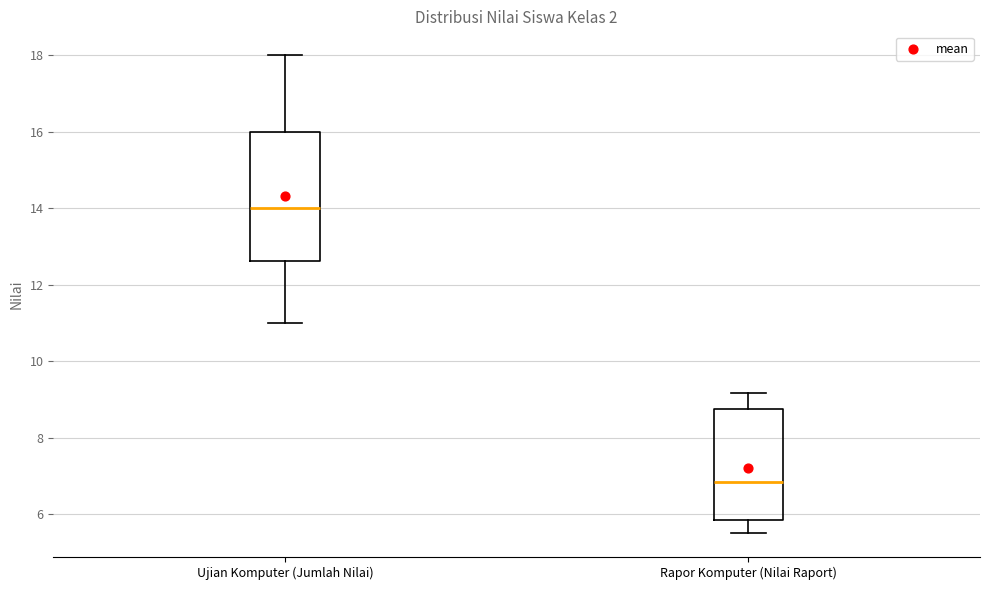

Where does the lower whisker of the box for Rapor Komputer (Nilai Raport) end on the y-axis? The values are not printed on the chart, so give them approximately, as read against the axis.

5.6